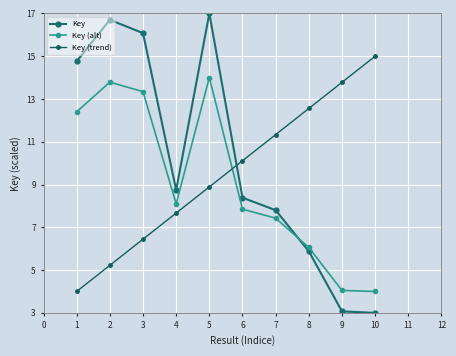

How many lines are shown in the chart?

3